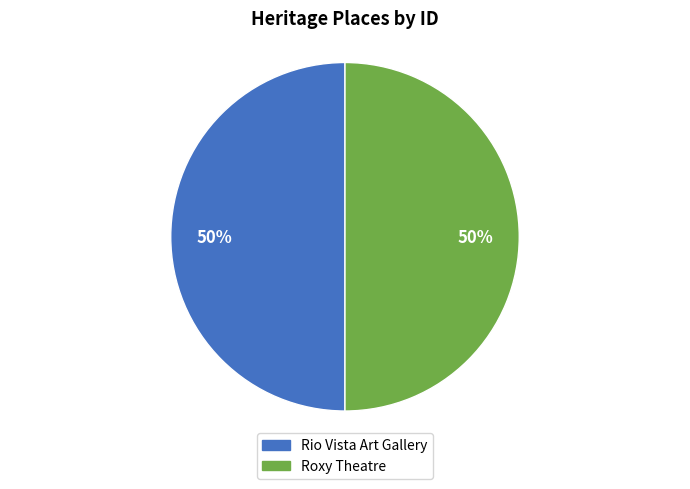

To the nearest percent, what is the combined percentage of Roxy Theatre and Rio Vista Art Gallery?

100%